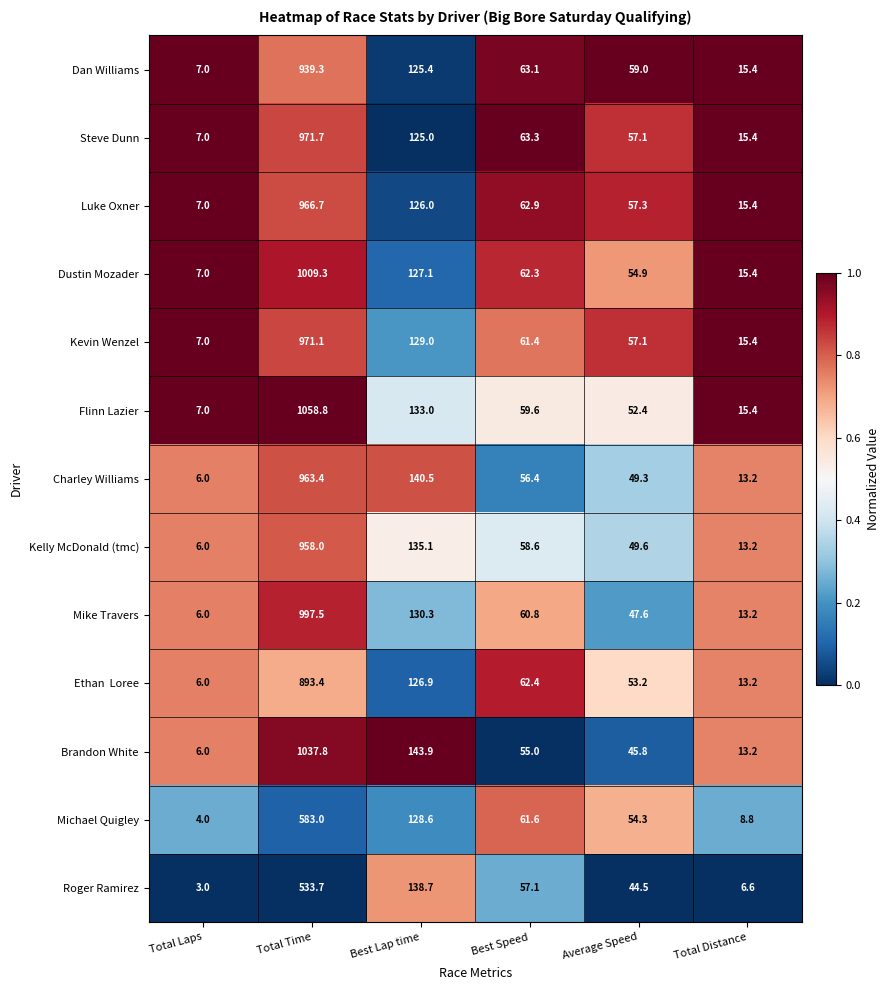

Which series has the largest total across all categories?

Flinn Lazier